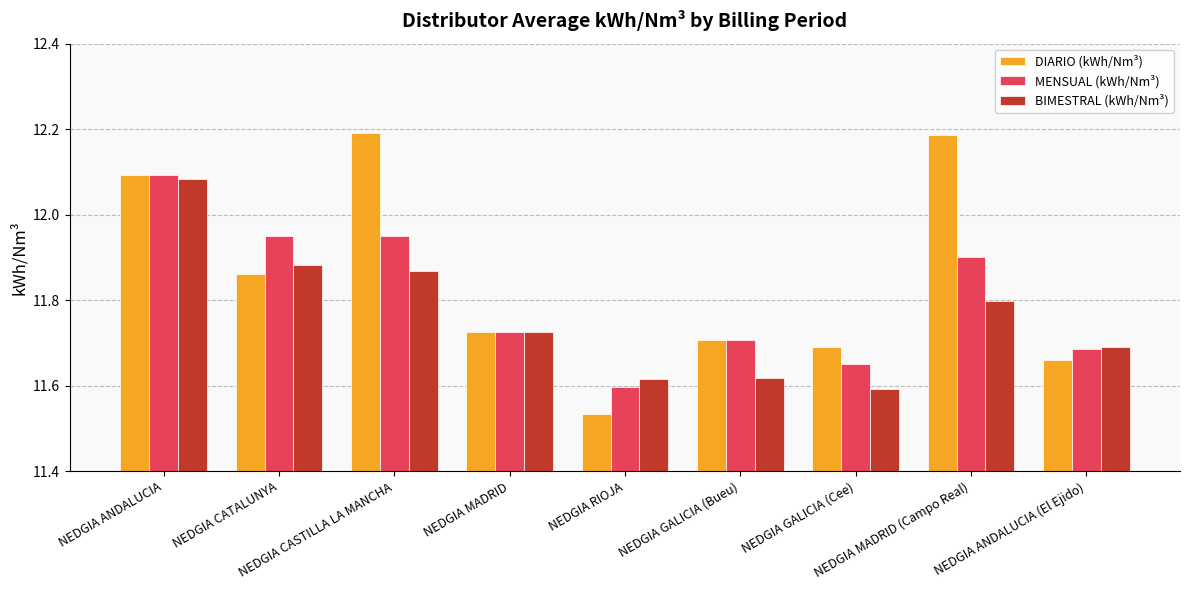

The value of BIMESTRAL (kWh/Nm³) at NEDGIA GALICIA (Cee) is 11.6. True or false?

True